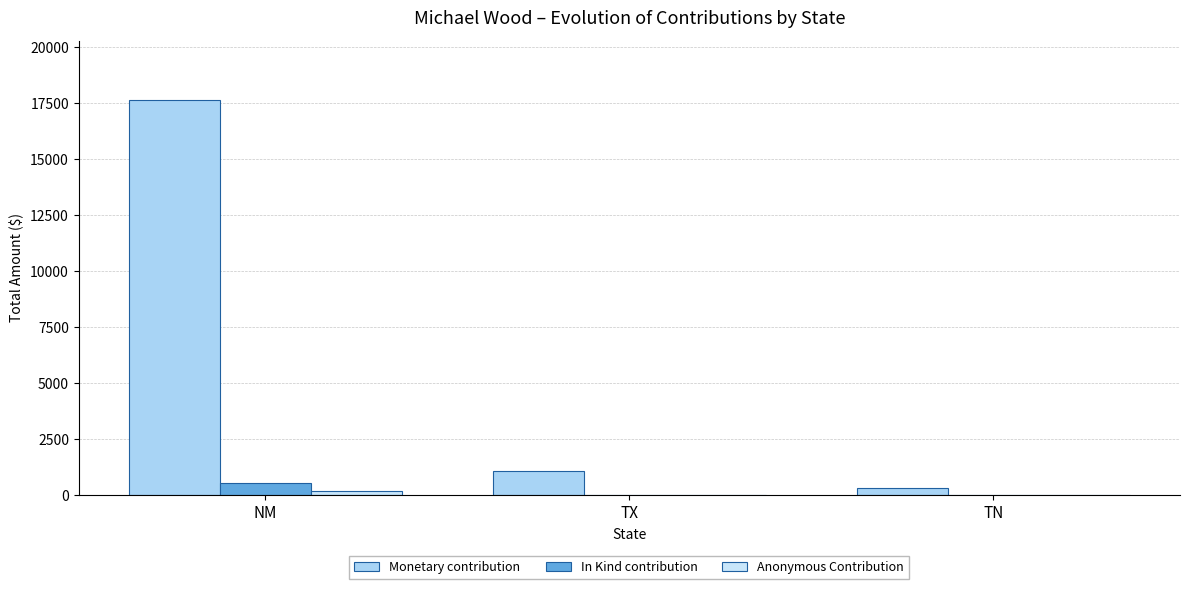

How many data points in In Kind contribution are above 0?

1